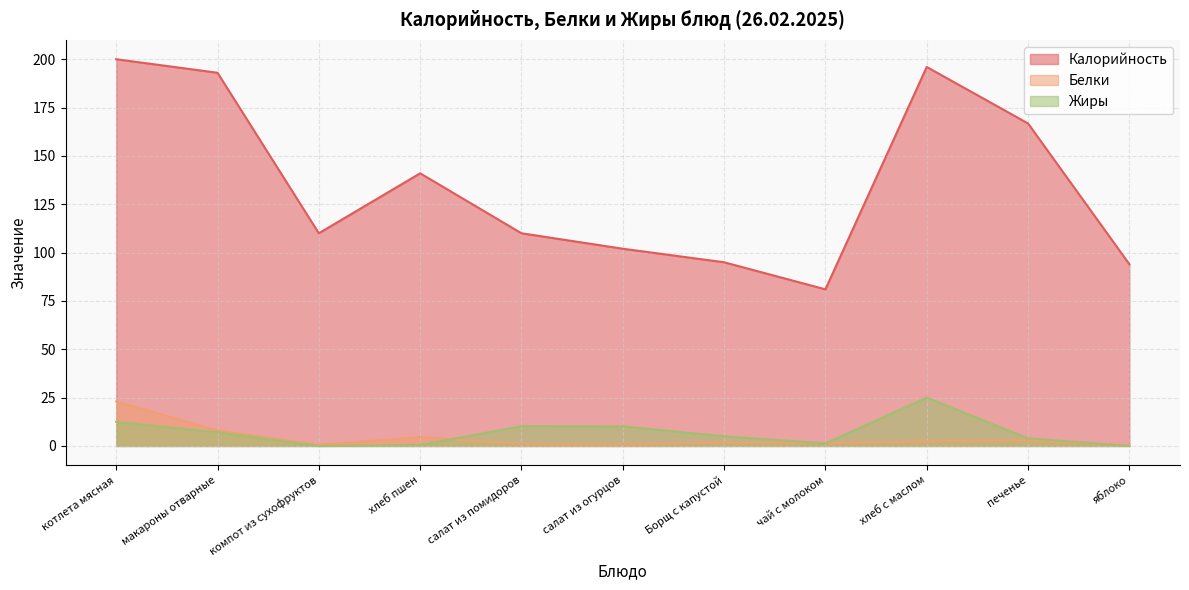

How many values in the Калорийность series are below 110?

4